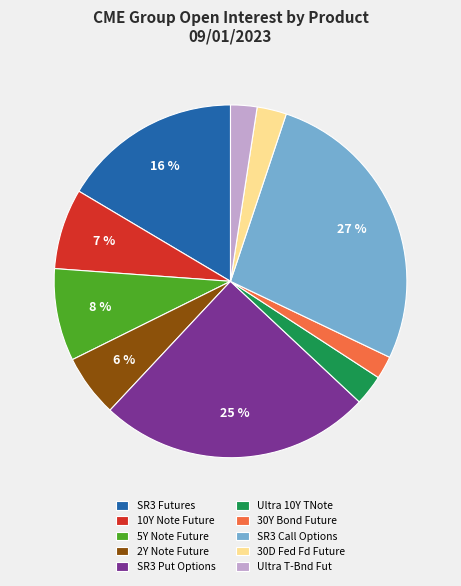

What is the largest slice in the pie chart?

SR3 Call Options